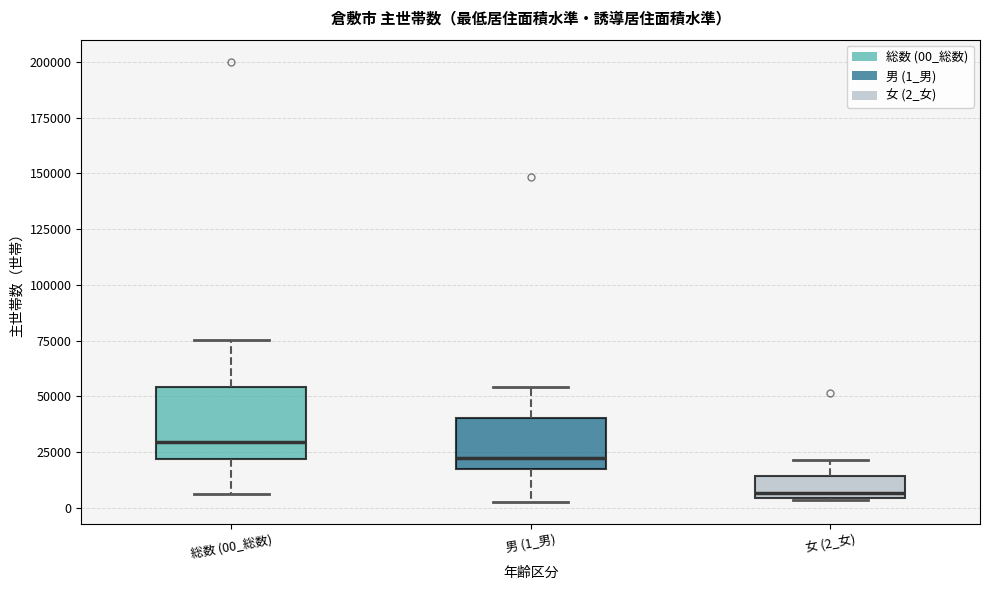

Which box's median line is the lowest?

女 (2_女)